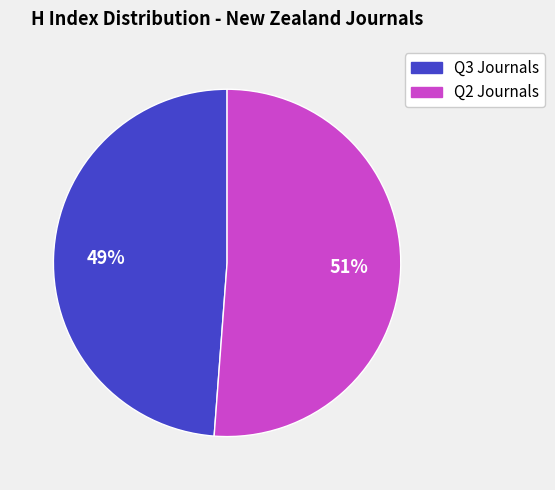

Is there any slice that represents more than half of the pie?

Yes